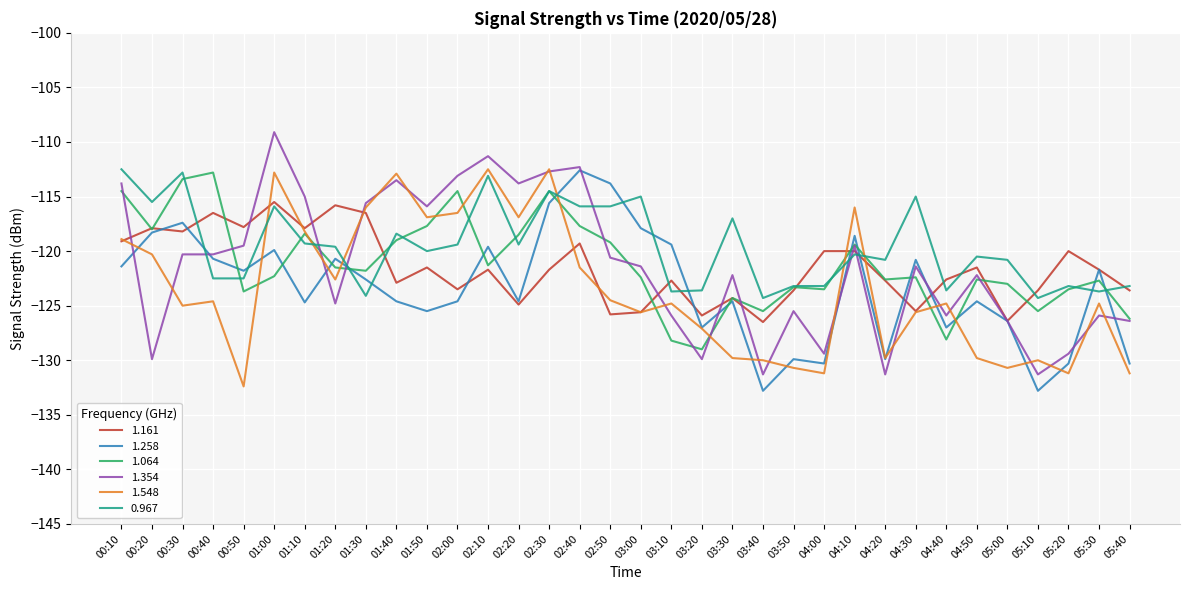

Rank the series at 00:50 from highest to lowest value.

1.161, 1.354, 1.258, 0.967, 1.064, 1.548